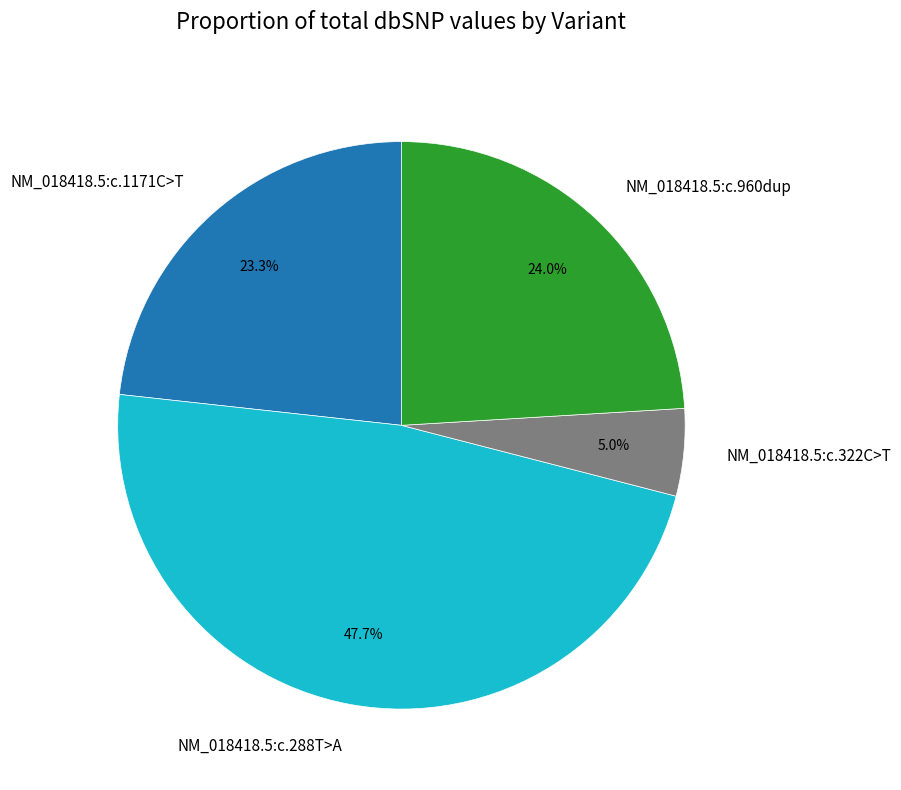

To the nearest percent, what percentage of the pie is NM_018418.5:c.322C>T?

5%